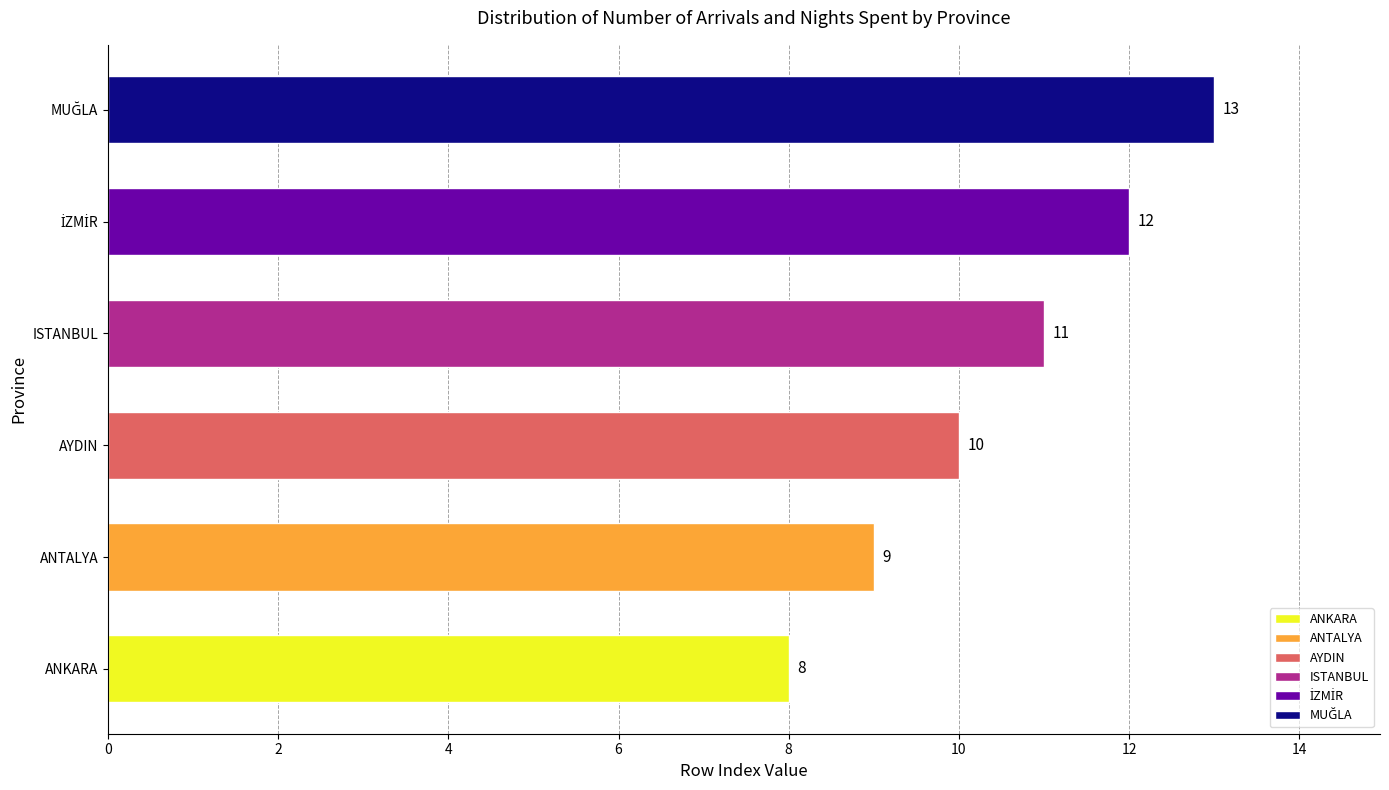

Reading top to bottom, extract all data points from this chart.

13	12	11	10	9	8